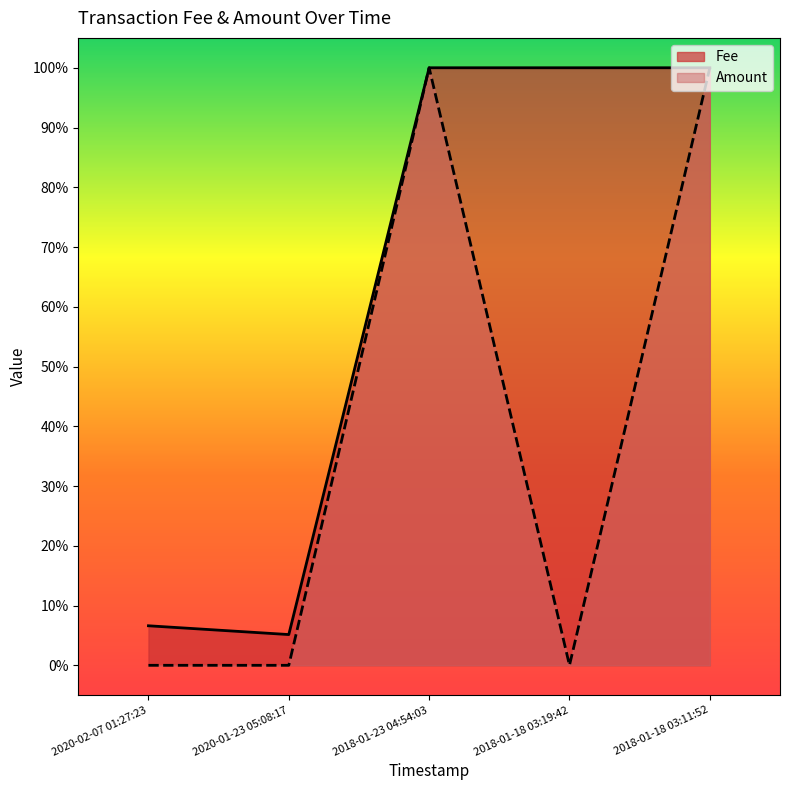

At how many categories does at least one series exceed 0?

5